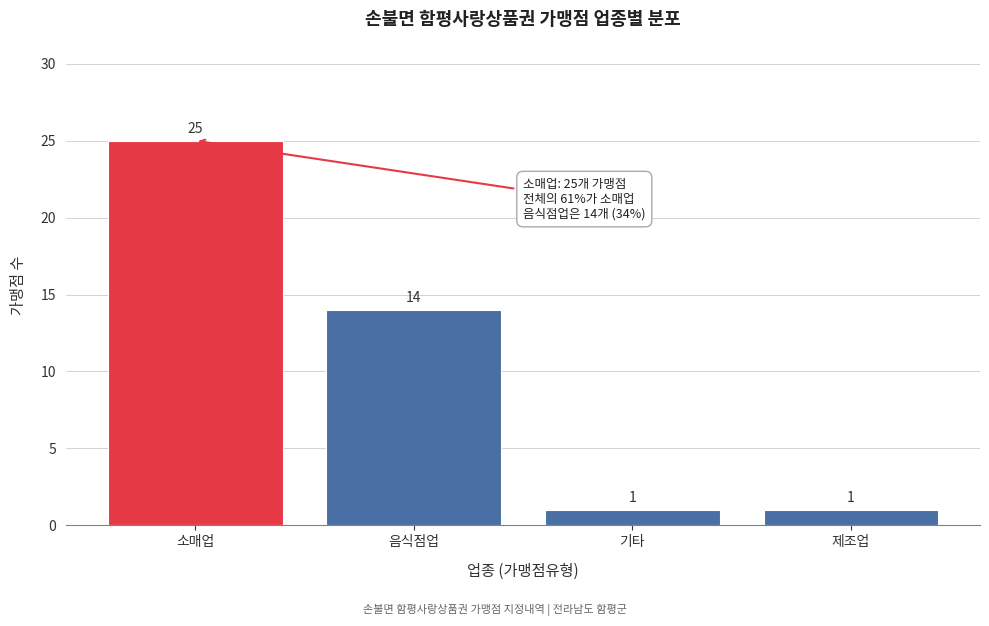

Reading right to left, what are all the values shown in this chart?

1	1	14	25